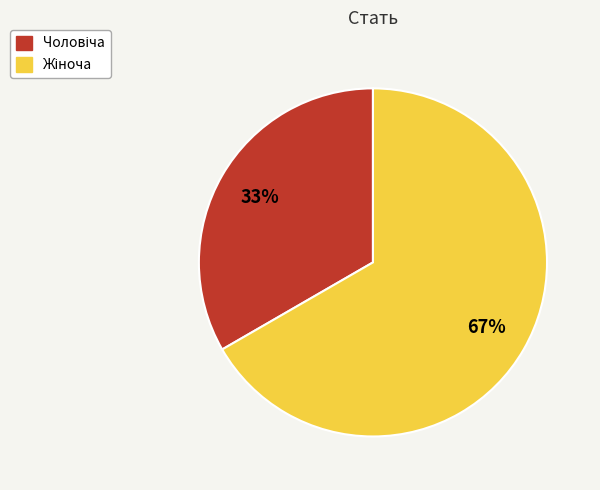

Is there any slice that represents more than half of the pie?

Yes